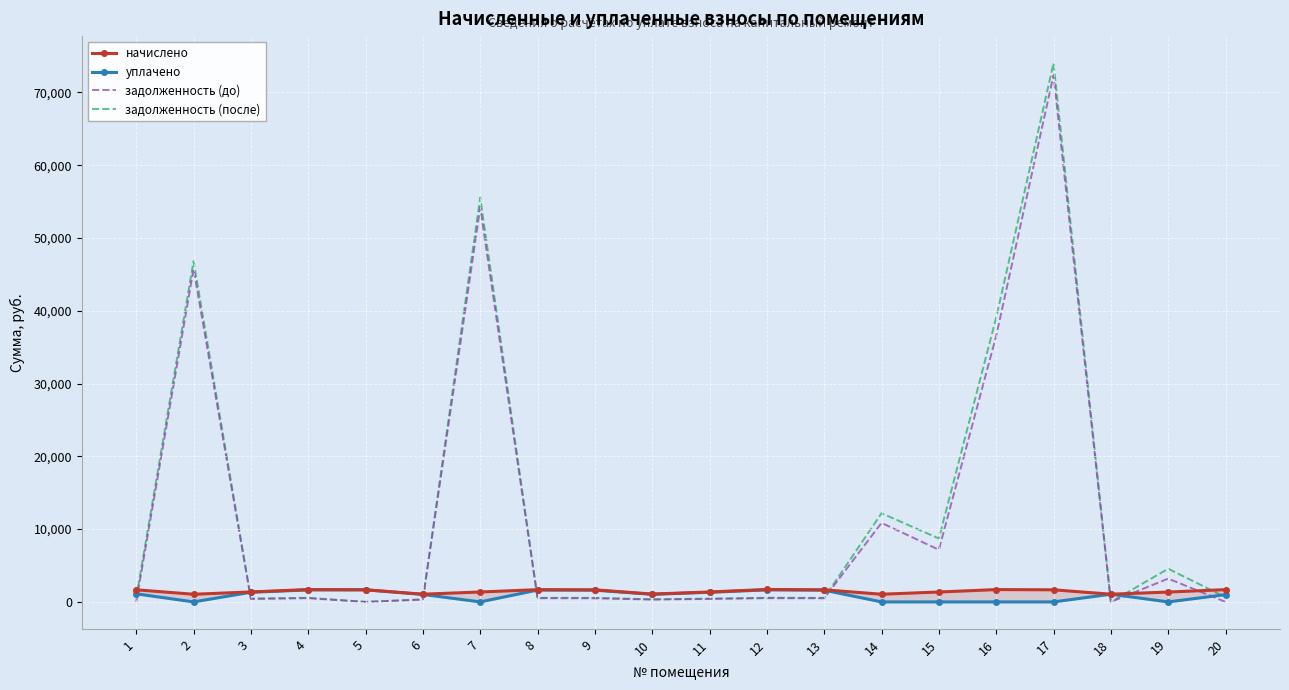

How many positive values does the задолженность (до) series have?

16